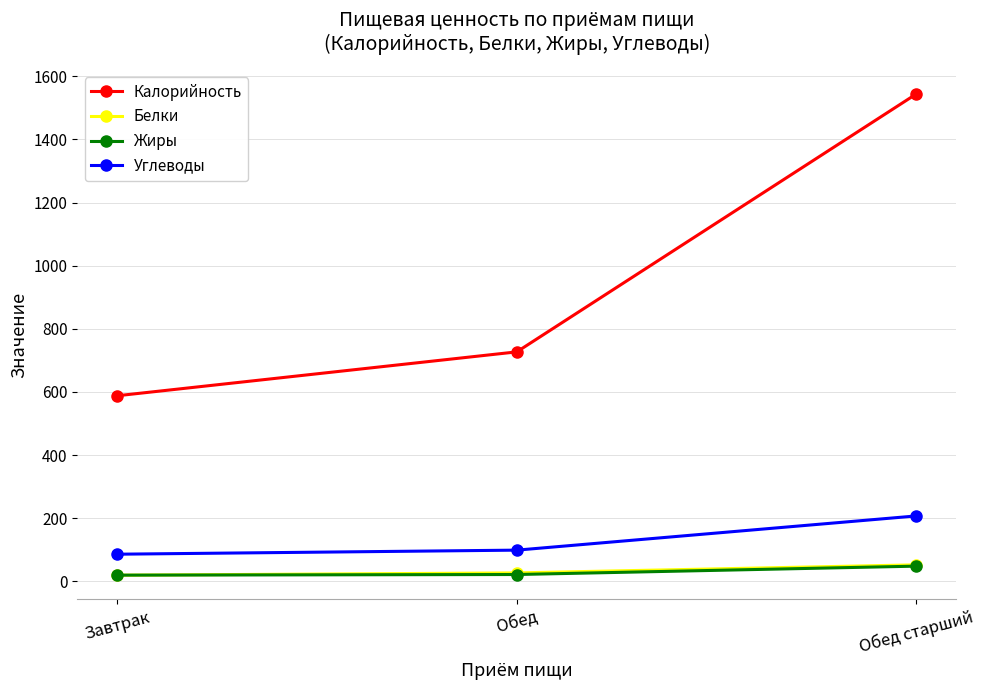

Is it true that Калорийность equals 588.0 at Завтрак?

True